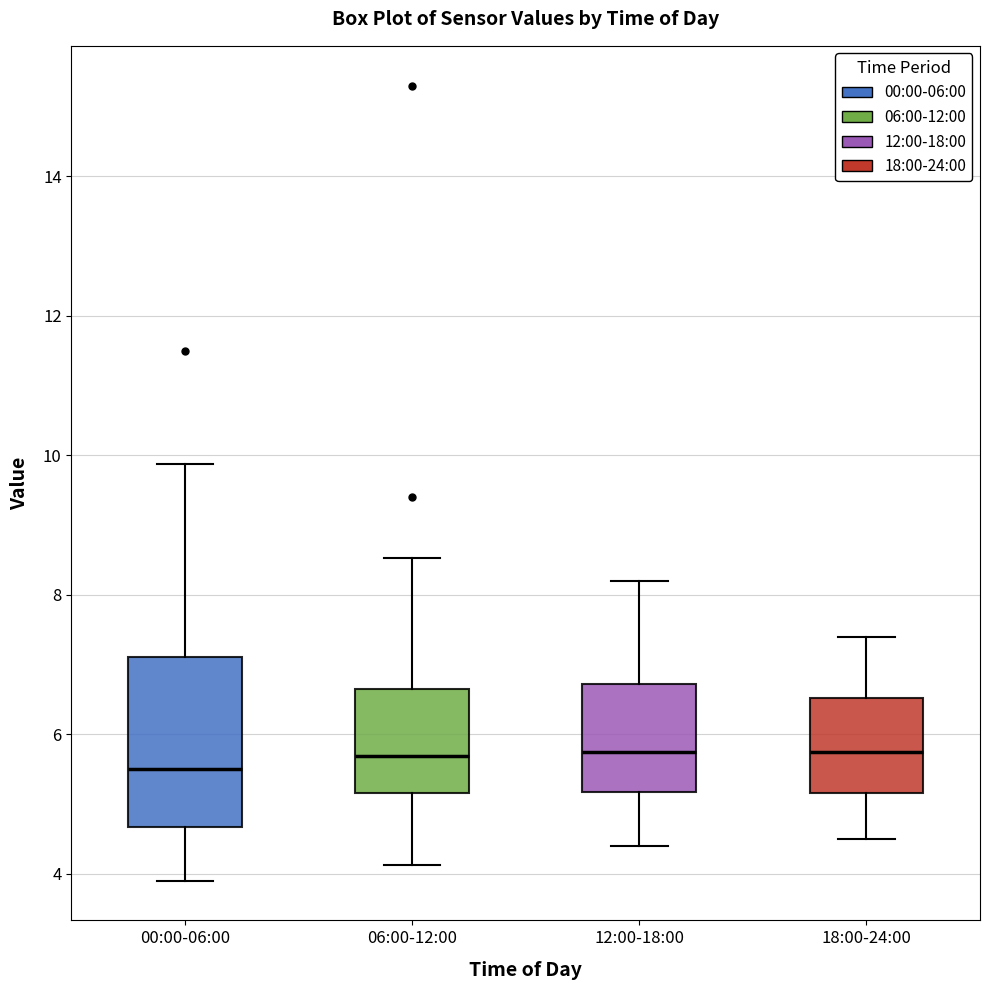

Reading left to right, read every box against the y-axis: the position of its median line, the range the box covers, and the ends of its whiskers. The values are not printed on the chart, so give them approximately, as read against the axis.

00:00-06:00: median 5.6, box 4.6 to 7.2, whiskers 4.0 to 9.8
06:00-12:00: median 5.6, box 5.2 to 6.6, whiskers 4.2 to 8.6
12:00-18:00: median 5.8, box 5.2 to 6.8, whiskers 4.4 to 8.2
18:00-24:00: median 5.8, box 5.2 to 6.6, whiskers 4.6 to 7.4